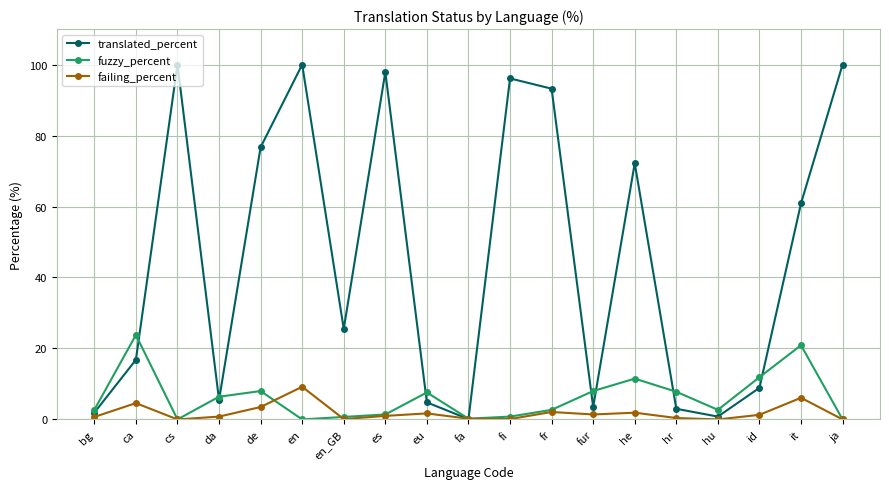

In translated_percent, how many points are lower than both neighbors (excluding endpoints)?

5